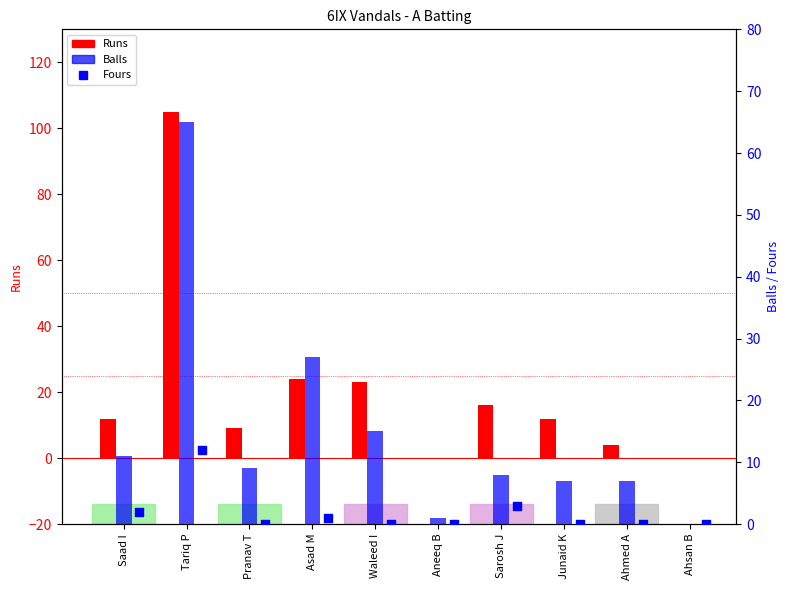

Which series reaches the maximum Y coordinate?

Runs